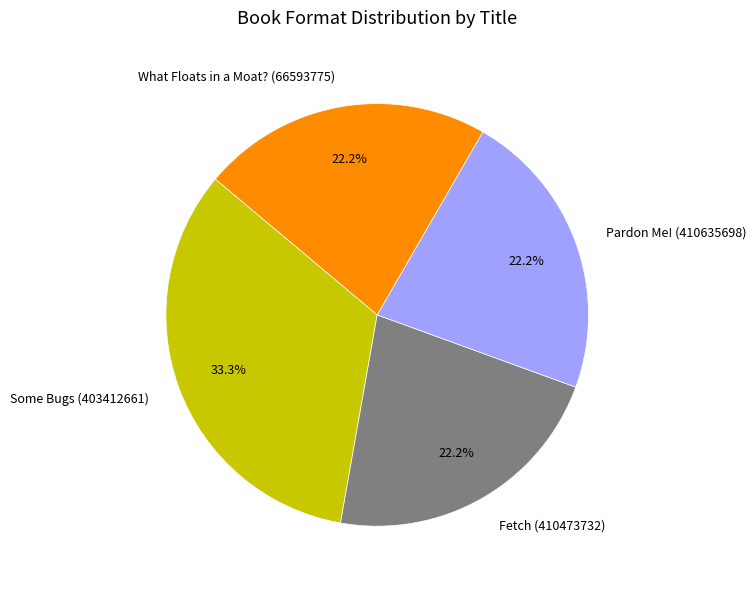

What is the total percentage of Pardon Me! (410635698) and Fetch (410473732)?

44.4%